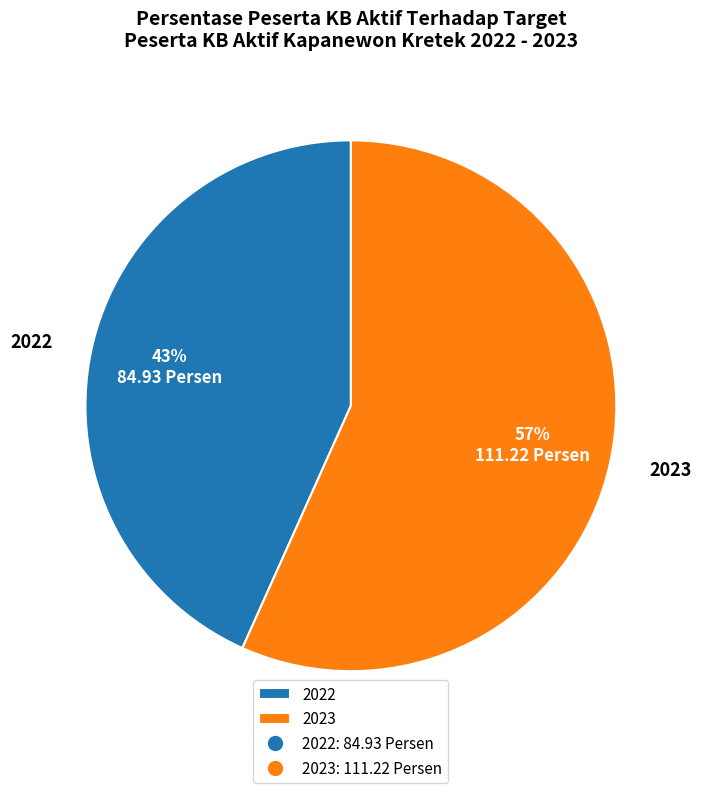

True or false: 2023 accounts for 57% of the total.

True